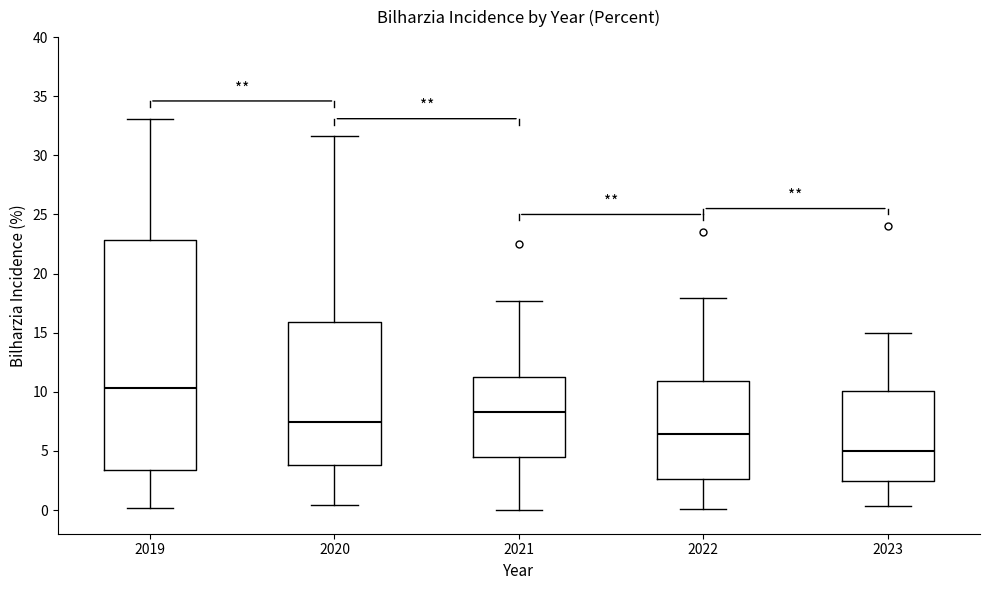

Reading left to right, transcribe this box plot: for each box, give where its median line is, the range the box spans, and where its two whiskers end, as read against the y-axis. The values are not printed on the chart, so give them approximately, as read against the axis.

2019: median 10.5, box 3.5 to 23.0, whiskers 0.0 to 33.0
2020: median 7.5, box 4.0 to 16.0, whiskers 0.5 to 31.5
2021: median 8.5, box 4.5 to 11.5, whiskers 0.0 to 17.5
2022: median 6.5, box 2.5 to 11.0, whiskers 0.0 to 18.0
2023: median 5.0, box 2.5 to 10.0, whiskers 0.5 to 15.0